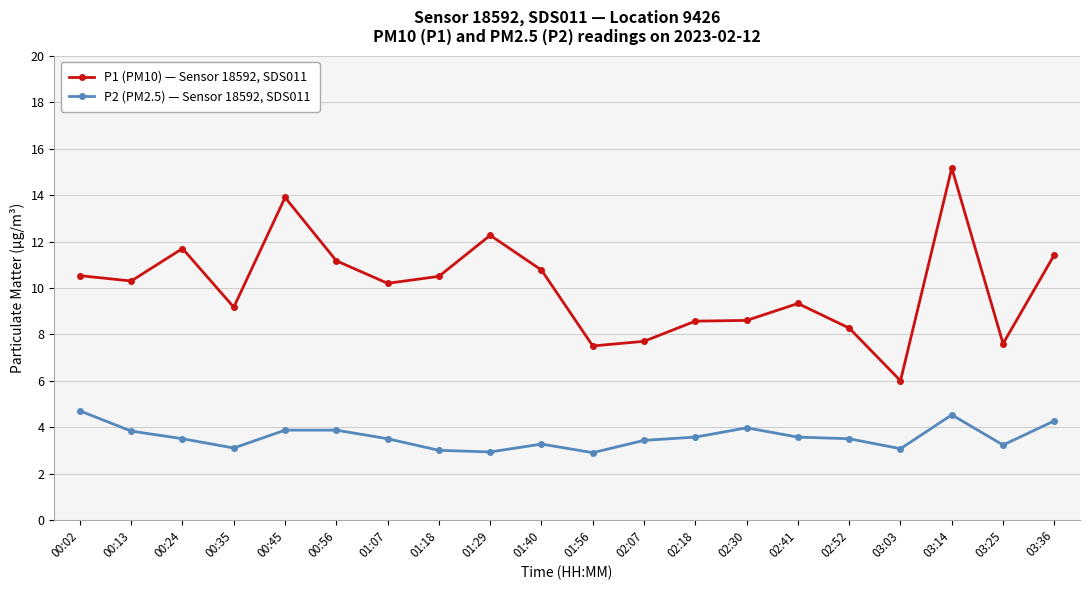

What is the value of the P2 (PM2.5) — Sensor 18592, SDS011 point at the 11th from the left?

2.9